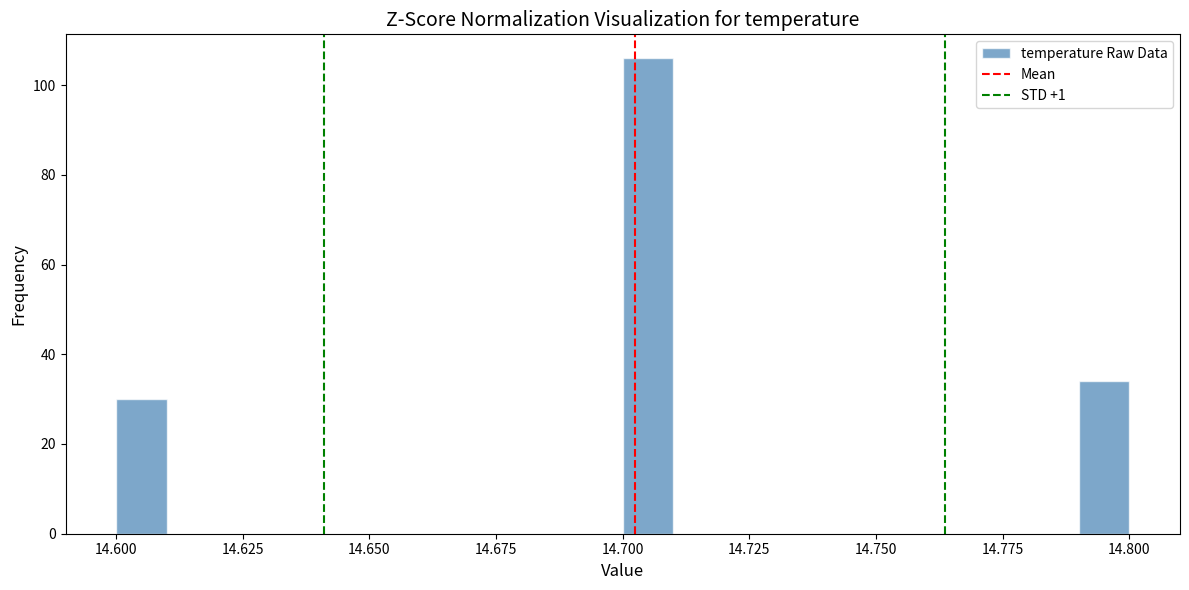

Around what value on the x-axis is the tallest bar? Give the approximate position of its centre, as read against the axis.

14.705